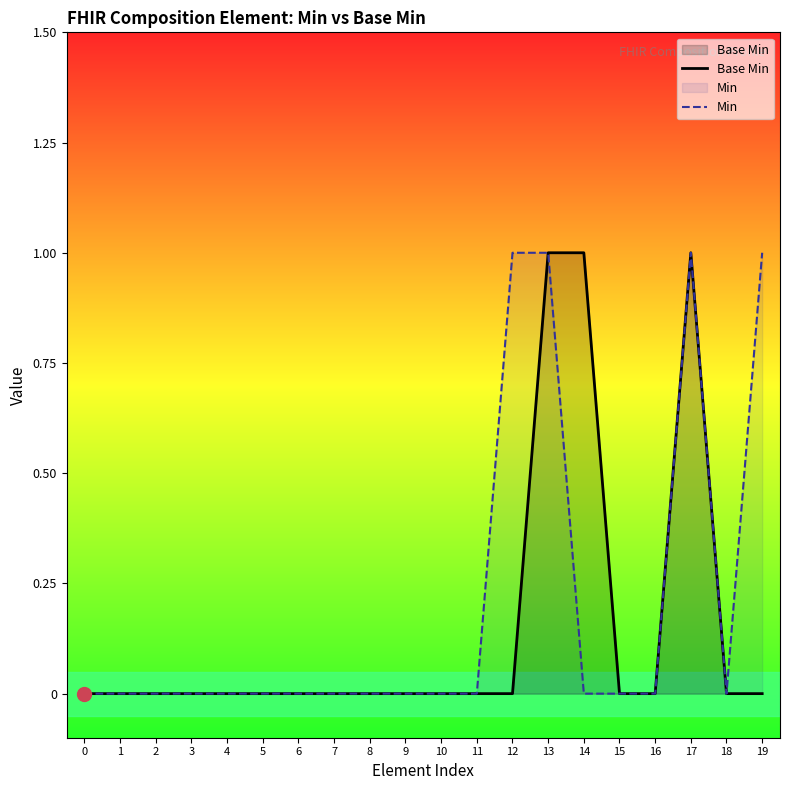

Which label corresponds to the largest value in the chart?

13